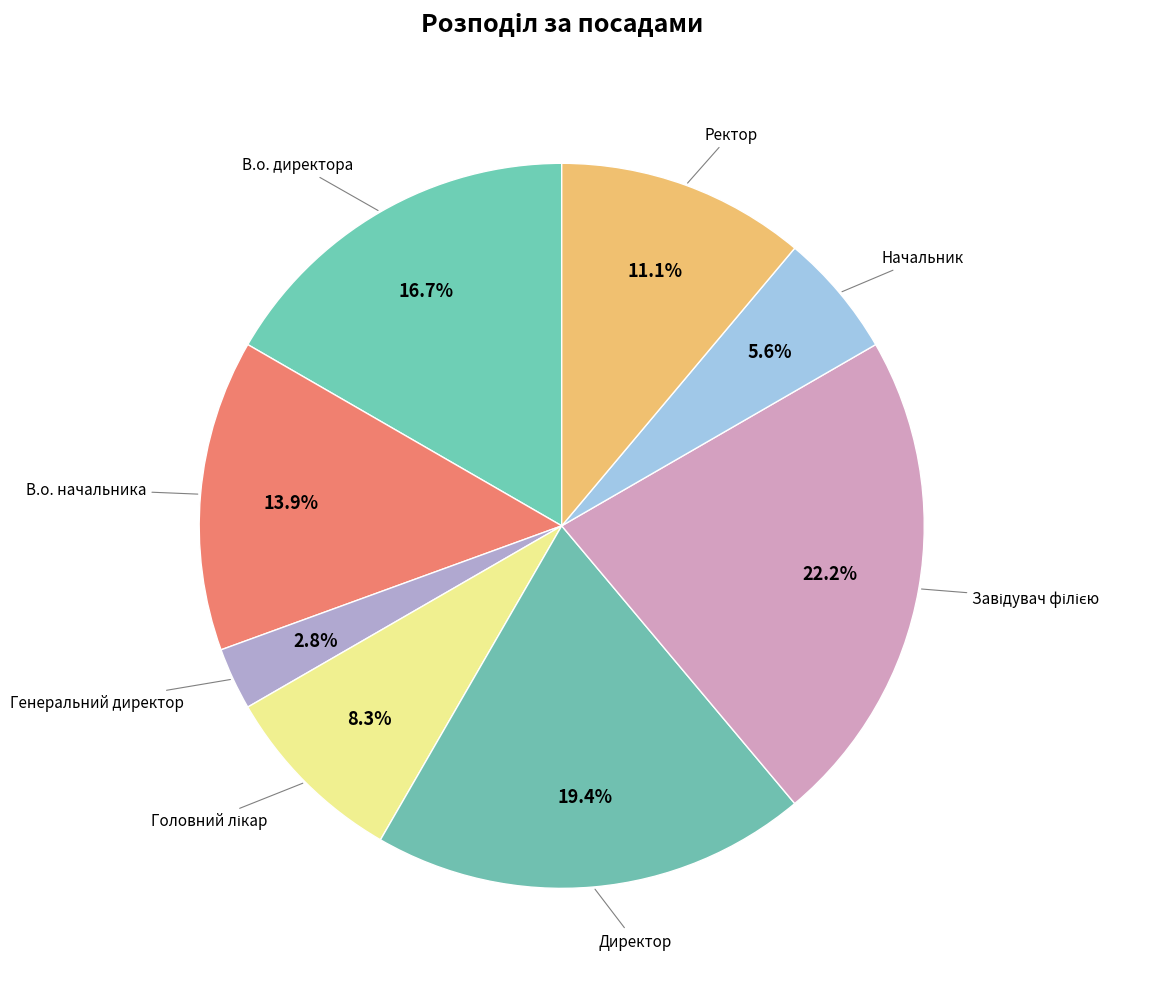

How many slices are in this pie chart?

8